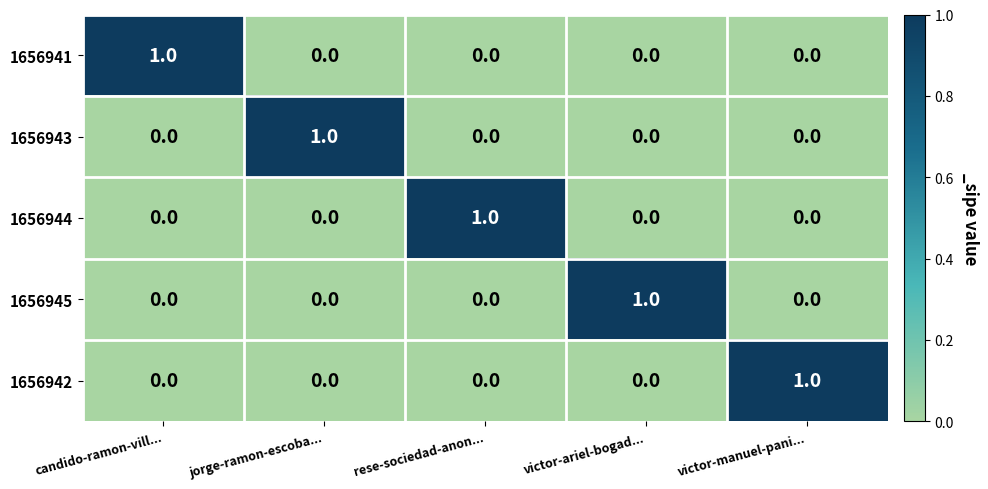

At how many categories does at least one series exceed 0?

5